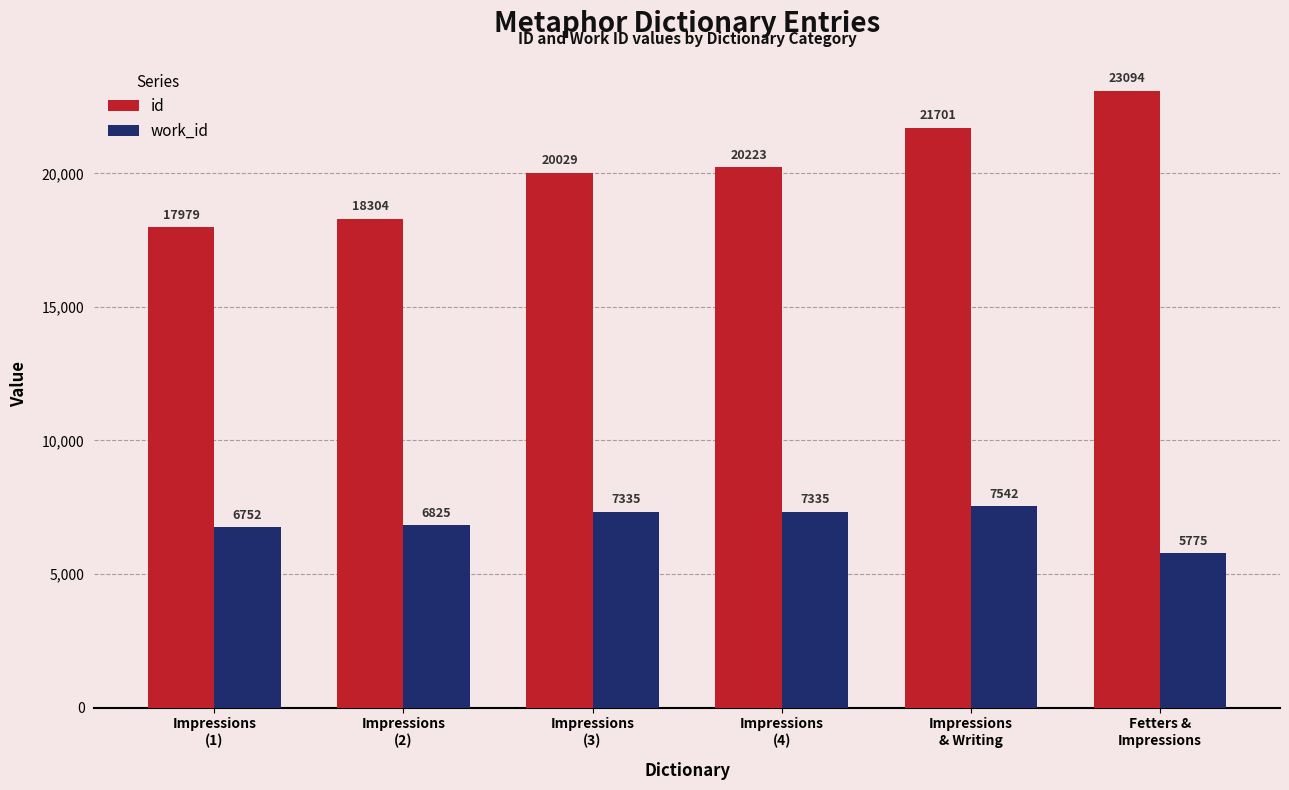

What is the difference between the maximum and minimum values in the work_id series?

1767